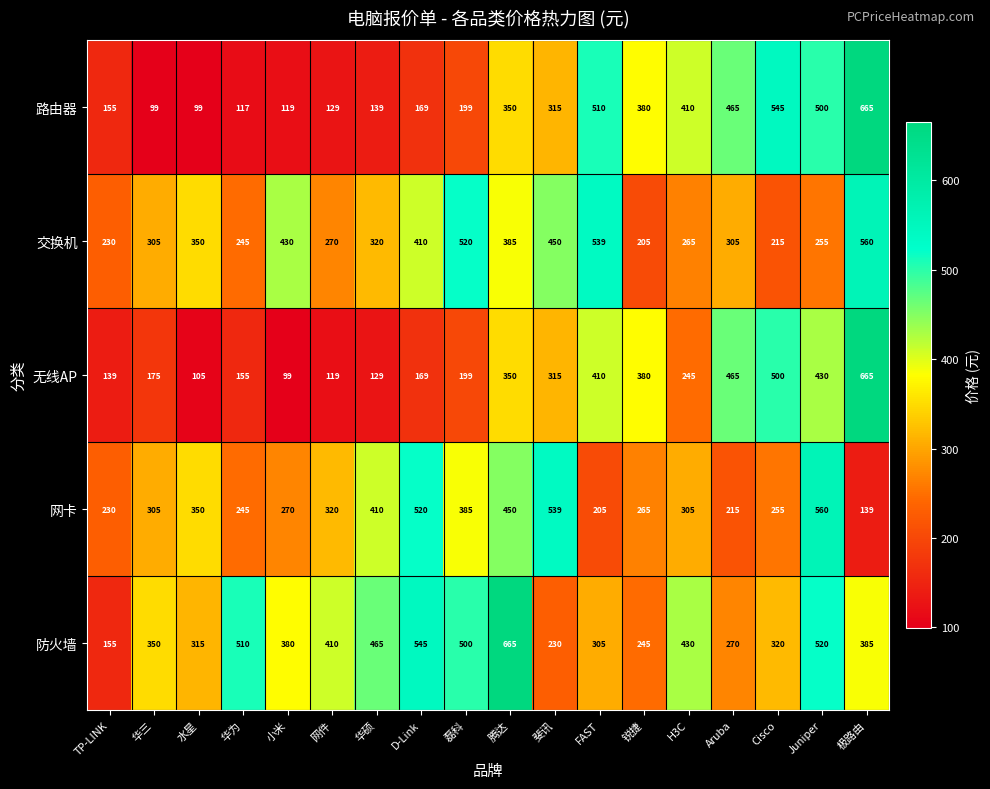

What is the maximum value shown in the chart?

665